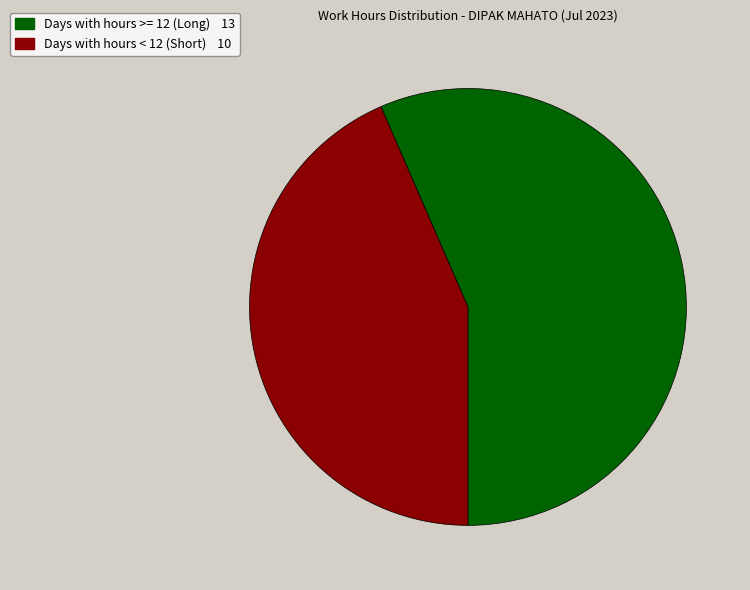

Does any single category account for the majority?

Yes